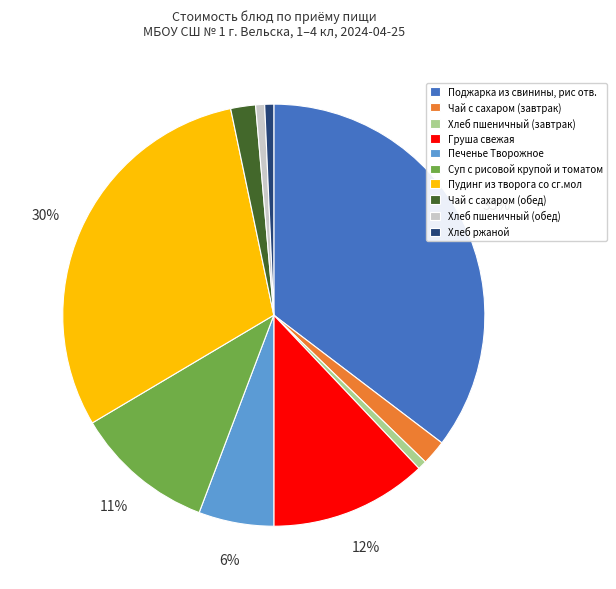

How many segments does this pie chart have?

10